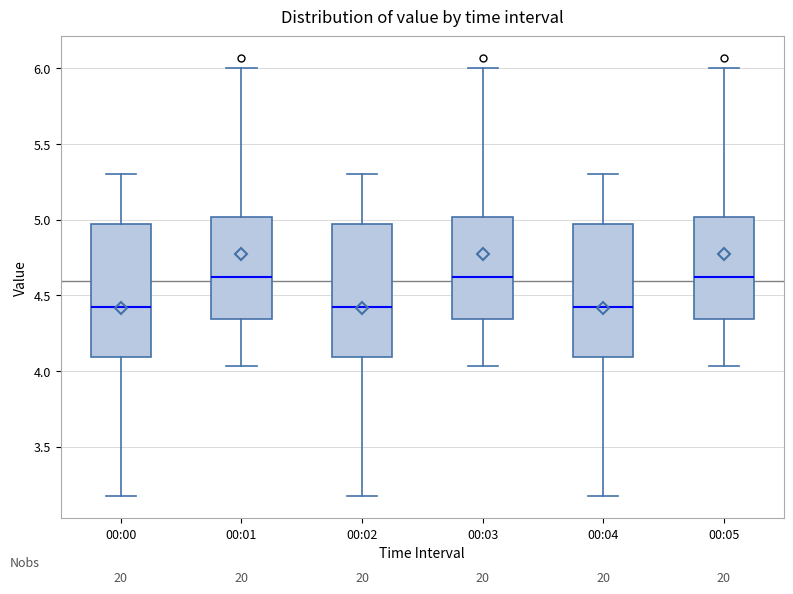

Reading left to right, transcribe this box plot: for each box, give where its median line is, the range the box spans, and where its two whiskers end, as read against the y-axis. The values are not printed on the chart, so give them approximately, as read against the axis.

00:00: median 4.40, box 4.10 to 4.95, whiskers 3.15 to 5.30
00:01: median 4.60, box 4.35 to 5.00, whiskers 4.05 to 6.00
00:02: median 4.40, box 4.10 to 4.95, whiskers 3.15 to 5.30
00:03: median 4.60, box 4.35 to 5.00, whiskers 4.05 to 6.00
00:04: median 4.40, box 4.10 to 4.95, whiskers 3.15 to 5.30
00:05: median 4.60, box 4.35 to 5.00, whiskers 4.05 to 6.00